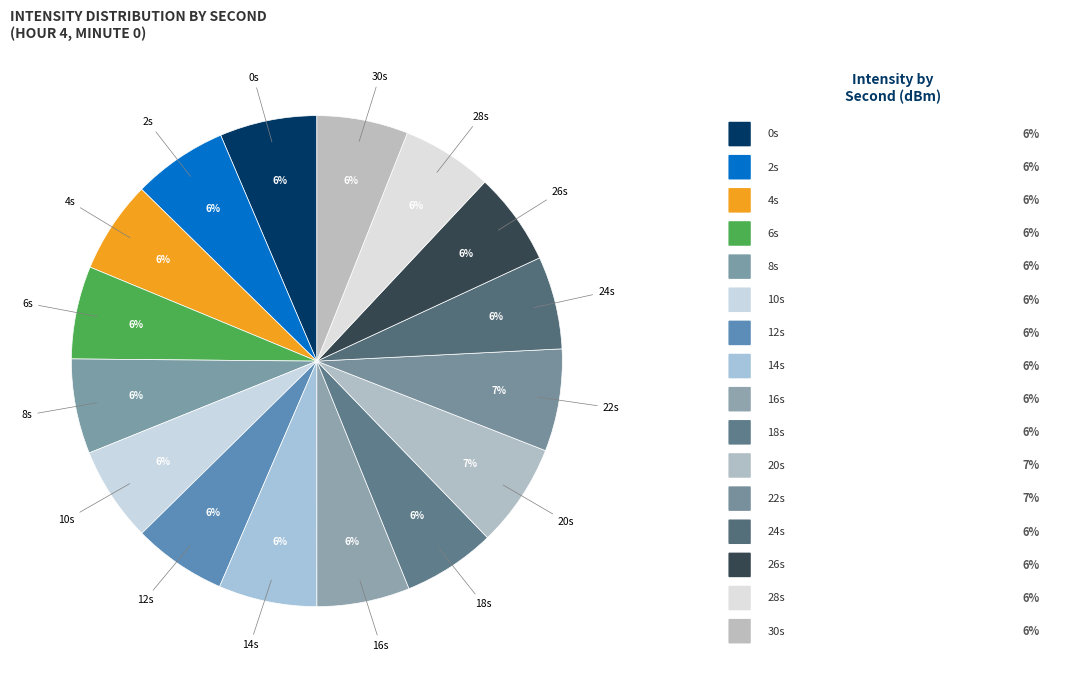

Count the number of slices in the pie.

16